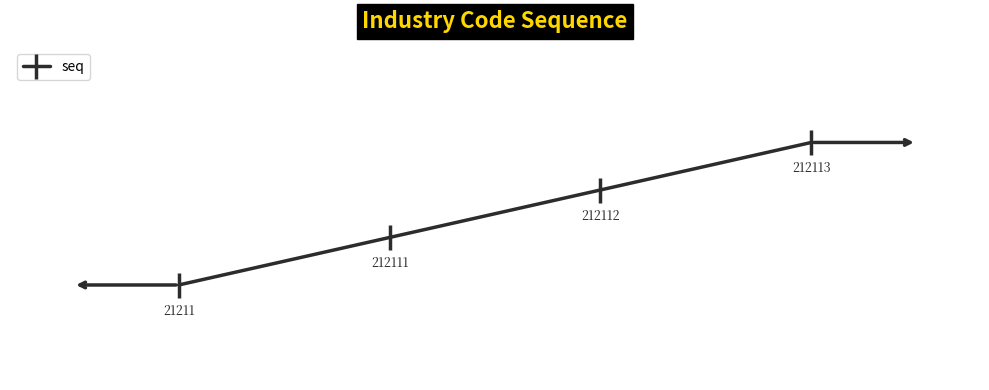

What is the value of the 1st point from the left?

140